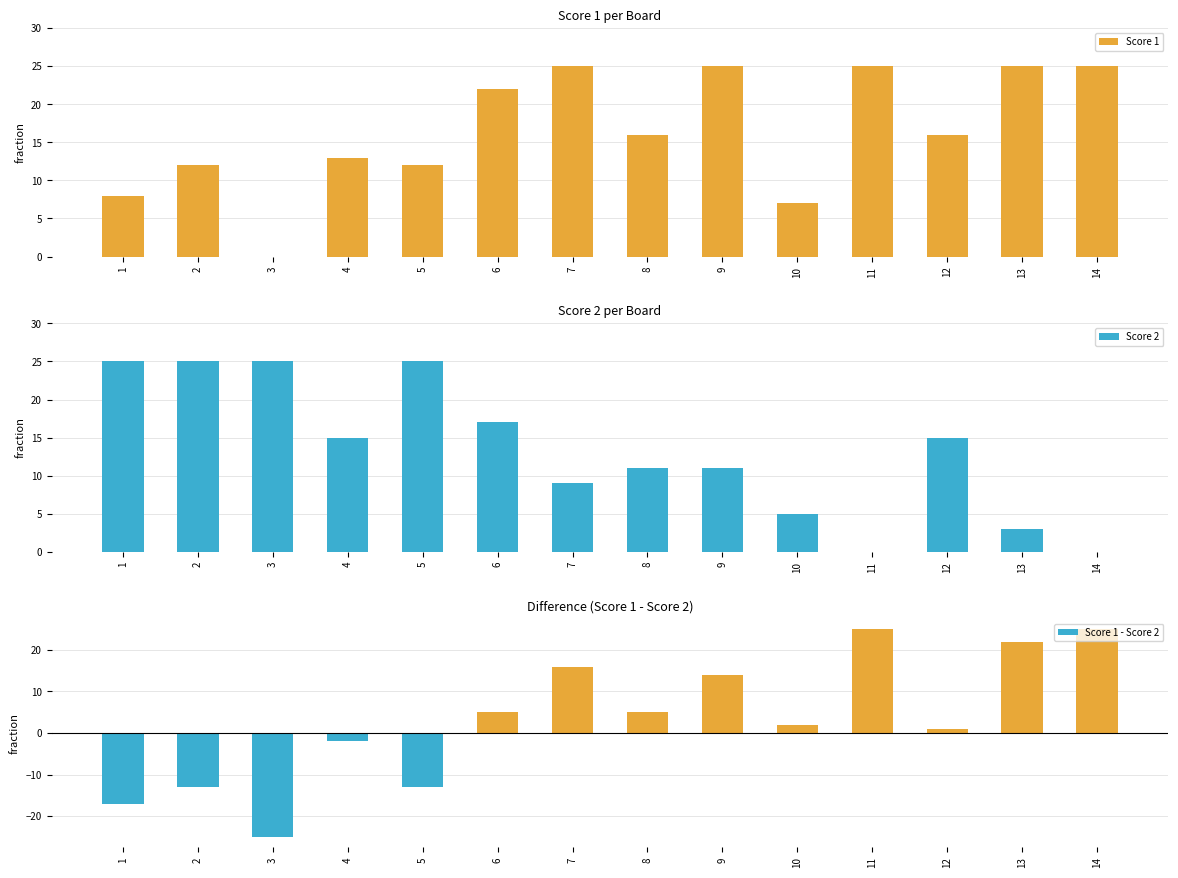

The value of Score 1 - Score 2 at 12 is 1. True or false?

True